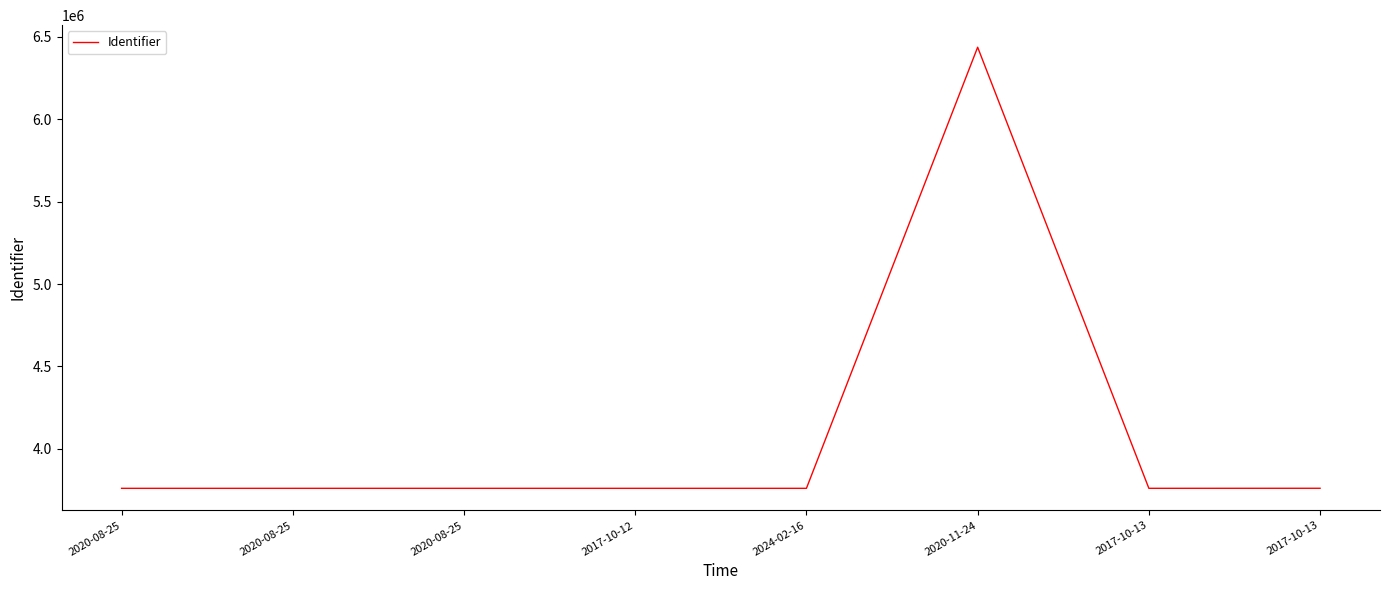

How many values are below 3759996?

4